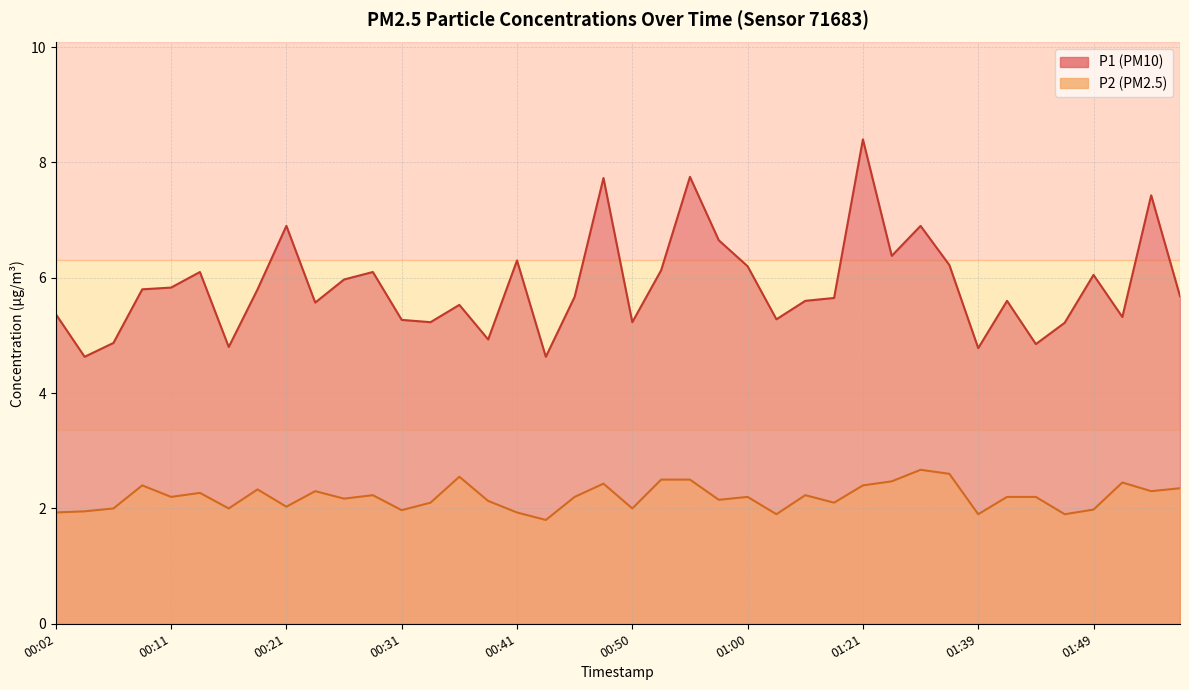

Reading left to right, list all the values displayed in this chart.

P1: 00:02=5.4	00:04=4.6	00:07=4.9	00:09=5.8	00:11=5.8	00:14=6.1	00:16=4.8	00:19=5.8	00:21=6.9	00:24=5.6	00:26=6.0	00:28=6.1	00:31=5.3	00:33=5.2	00:36=5.5	00:38=4.9	00:41=6.3	00:43=4.6	00:45=5.7	00:48=7.7	00:50=5.2	00:53=6.1	00:55=7.8	00:58=6.7	01:00=6.2	01:02=5.3	01:05=5.6	01:13=5.7	01:21=8.4	01:32=6.4	01:34=6.9	01:37=6.2	01:39=4.8	01:42=5.6	01:44=4.8	01:47=5.2	01:49=6.0	01:52=5.3	01:54=7.4	01:57=5.7
P2: 00:02=1.9	00:04=1.9	00:07=2.0	00:09=2.4	00:11=2.2	00:14=2.3	00:16=2.0	00:19=2.3	00:21=2.0	00:24=2.3	00:26=2.2	00:28=2.2	00:31=2.0	00:33=2.1	00:36=2.5	00:38=2.1	00:41=1.9	00:43=1.8	00:45=2.2	00:48=2.4	00:50=2.0	00:53=2.5	00:55=2.5	00:58=2.1	01:00=2.2	01:02=1.9	01:05=2.2	01:13=2.1	01:21=2.4	01:32=2.5	01:34=2.7	01:37=2.6	01:39=1.9	01:42=2.2	01:44=2.2	01:47=1.9	01:49=2.0	01:52=2.5	01:54=2.3	01:57=2.4